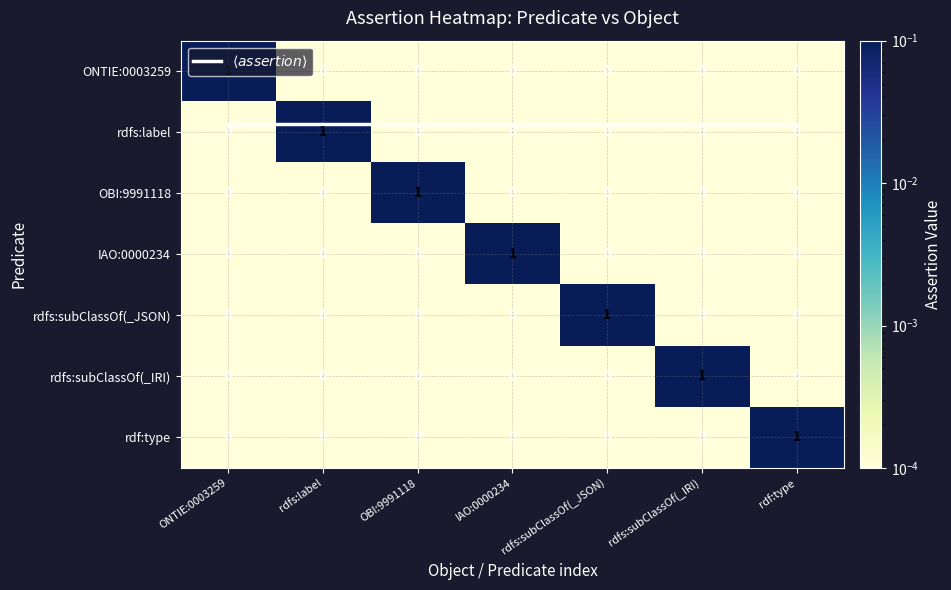

At which label is rdf:type closest to 0?

ONTIE:0003259